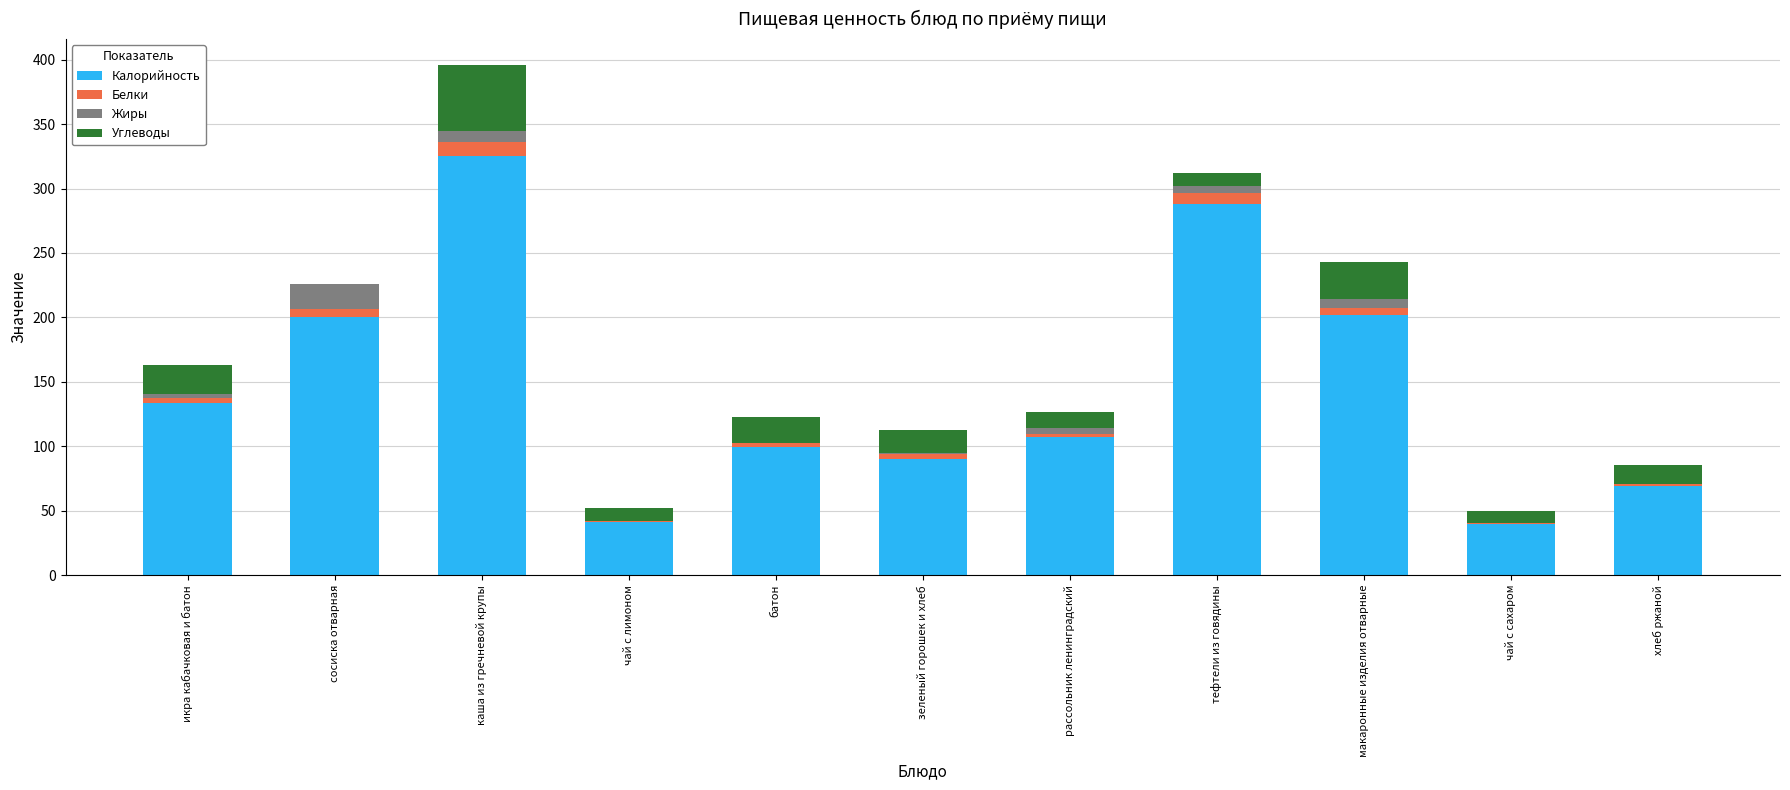

What is the maximum value for Калорийность?

325.0